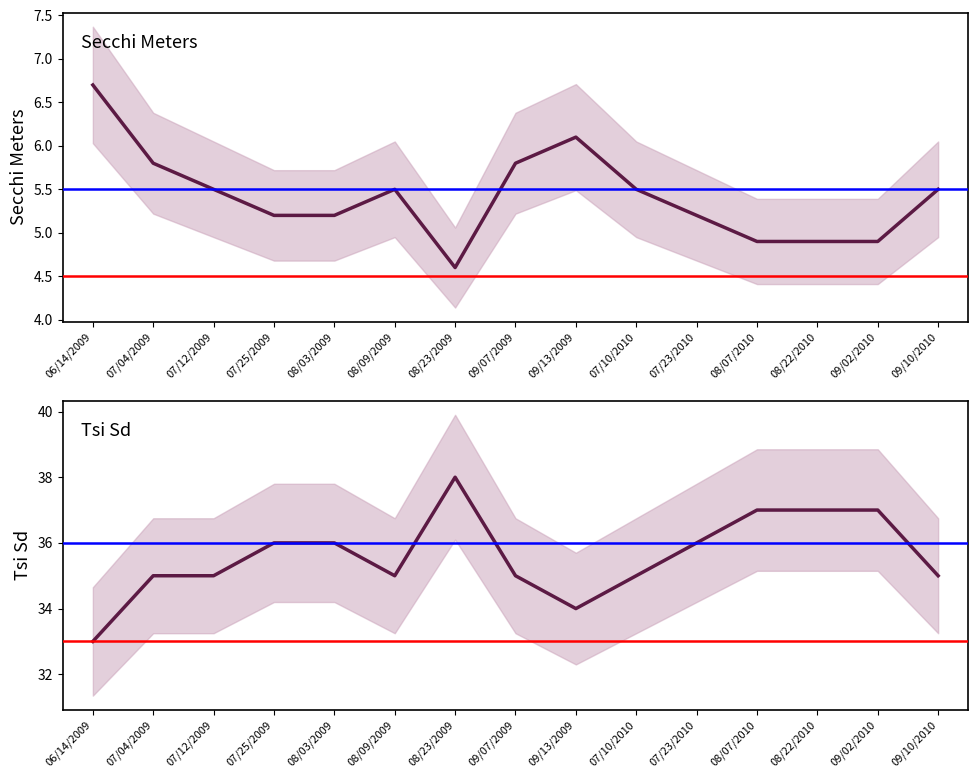

What is the value of the Secchi Meters point at the 12th from the left?

4.9